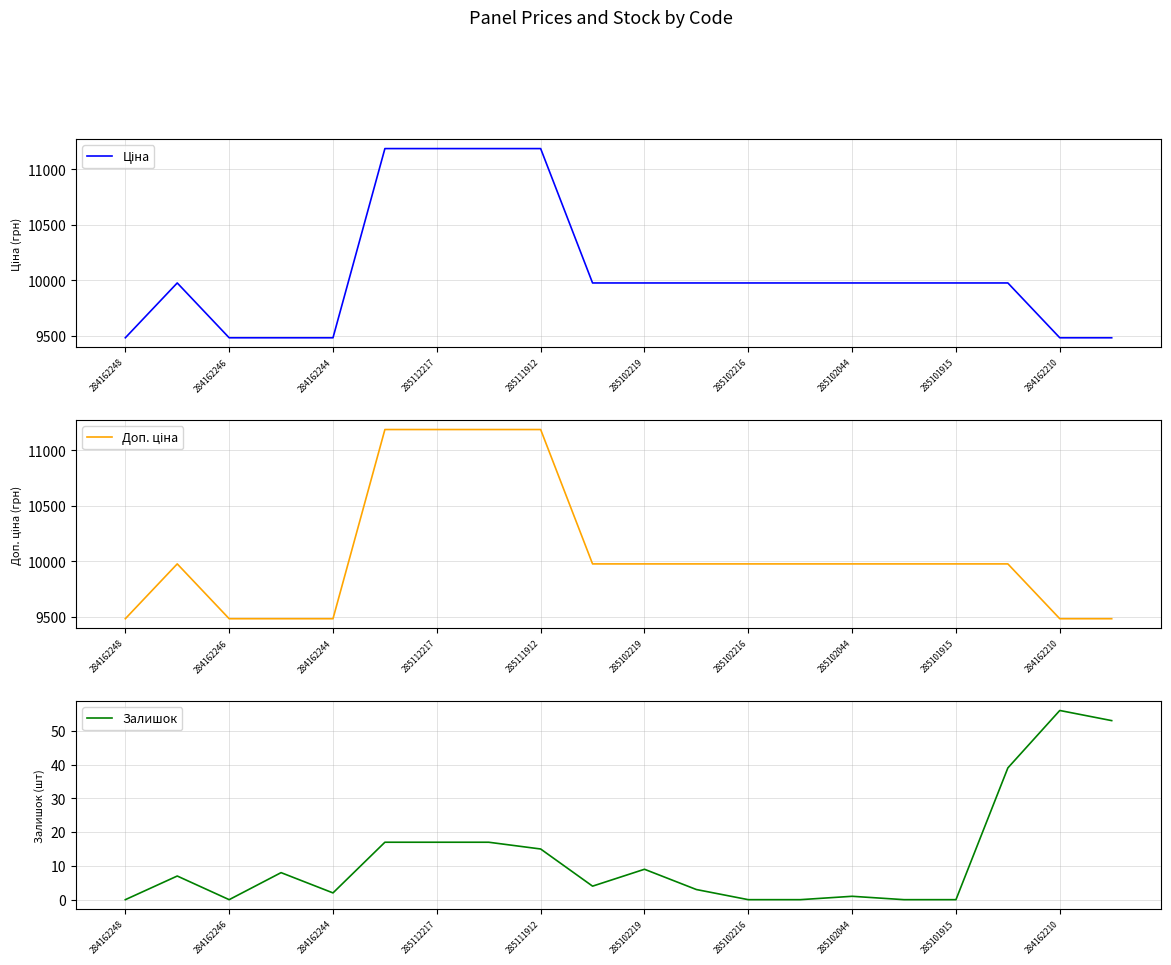

True or false: Залишок has a value of 35 at 284162246.

False